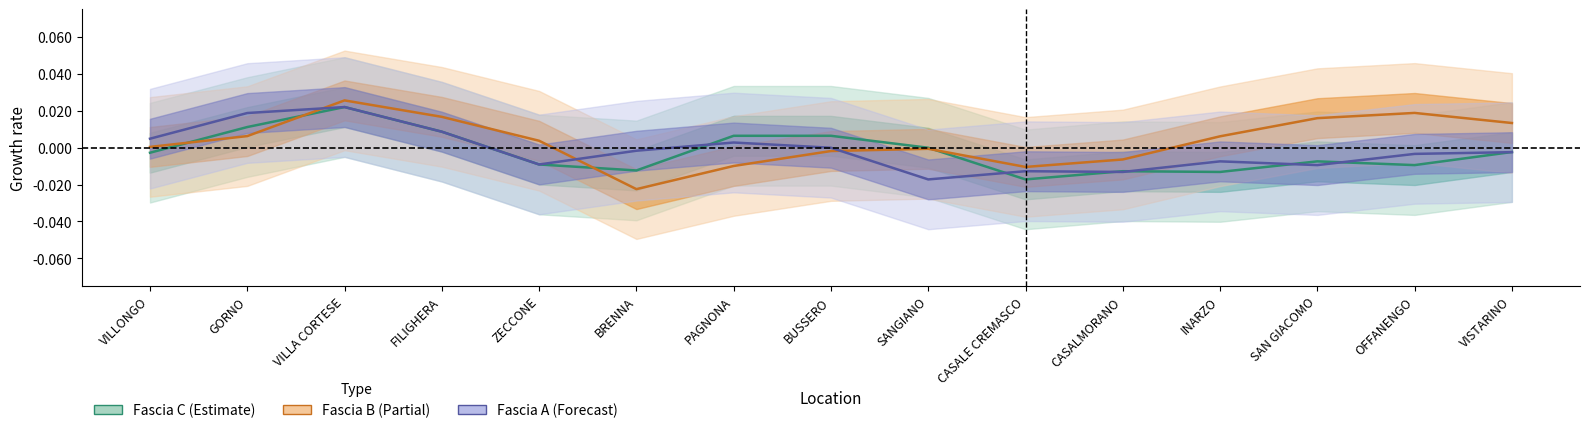

How many intersections are there between Fascia B and Fascia A?

3